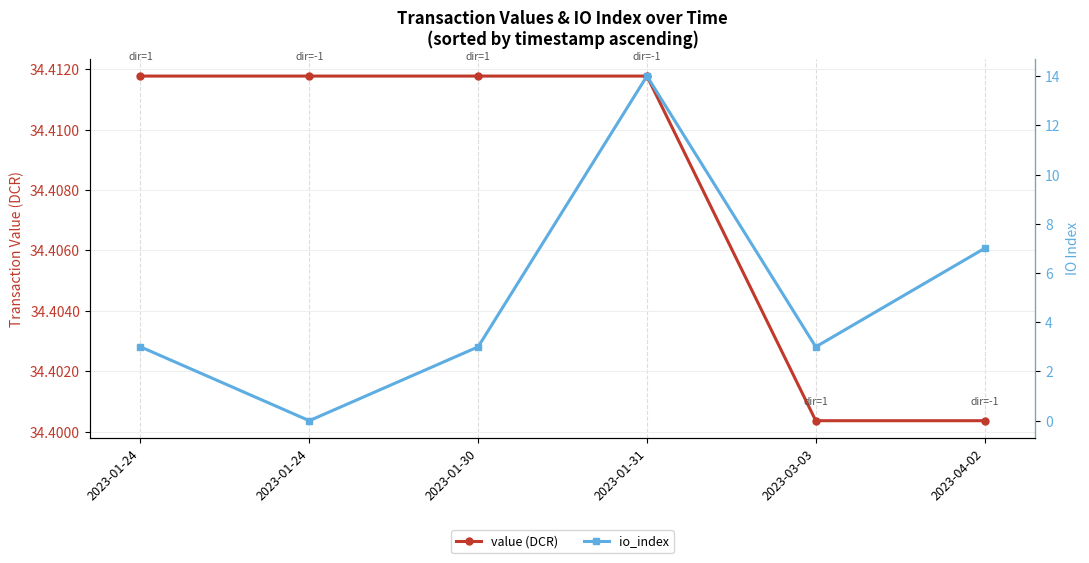

Which label corresponds to the smallest value in the chart?

2023-01-24